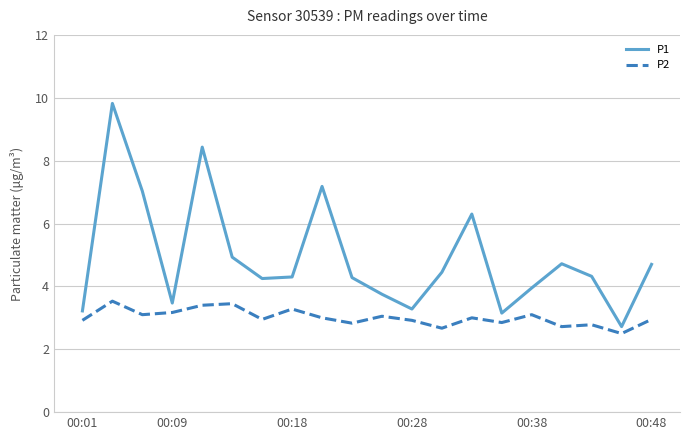

Which series has the largest range (max minus min)?

P1